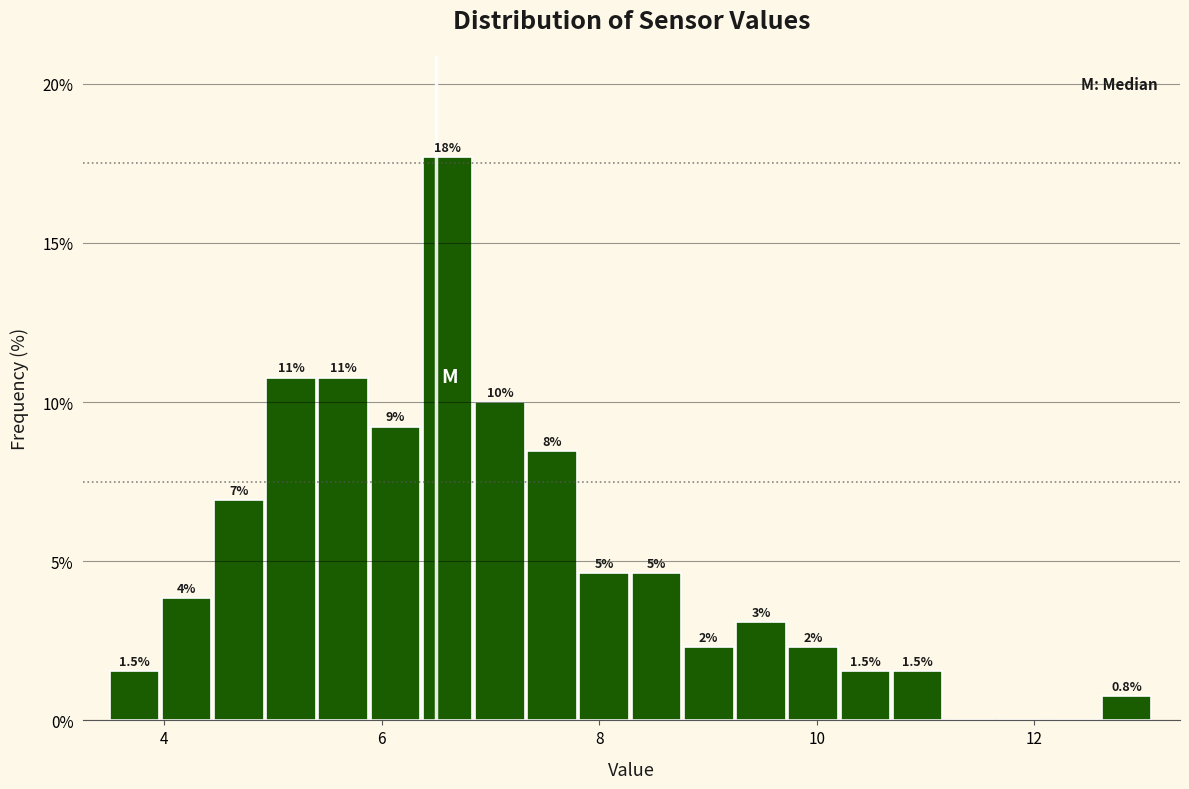

Around what value on the x-axis is the tallest bar? Give the approximate position of its centre, as read against the axis.

6.6